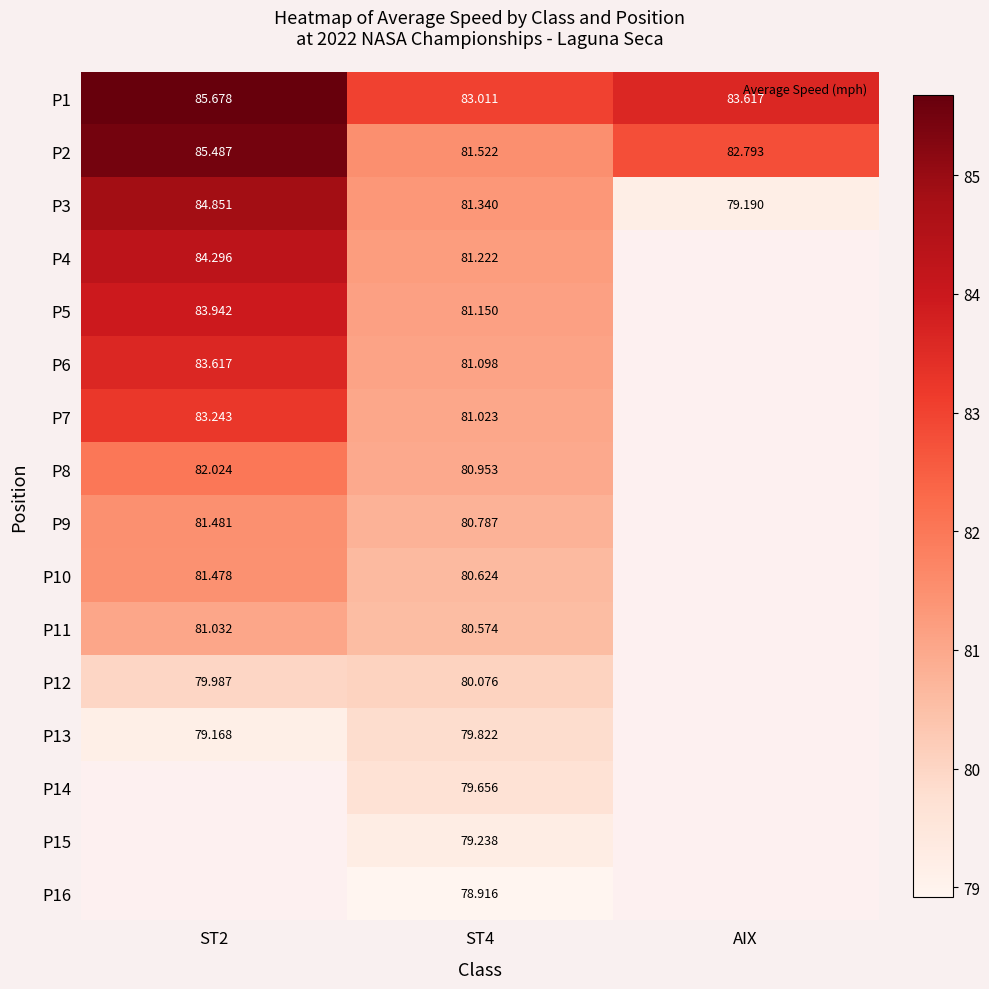

Is it true that P1 equals 23.3 at ST2?

False